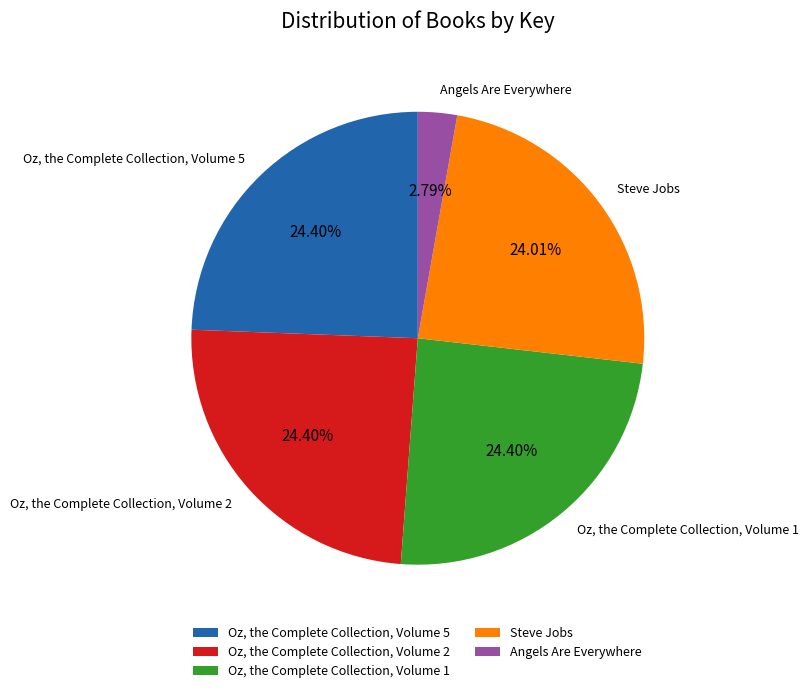

Is the sum of Oz, the Complete Collection, Volume 1 and Oz, the Complete Collection, Volume 5 greater than half?

No